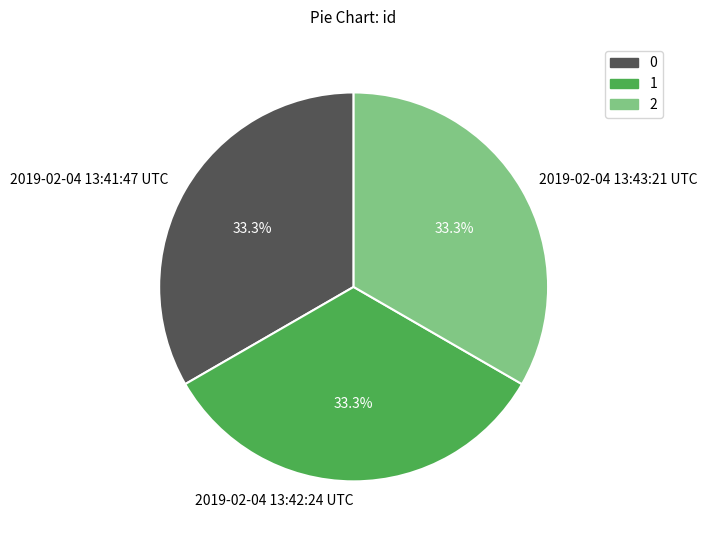

Approximately how many times larger is the value at 2019-02-04 13:41:47 UTC compared to 2019-02-04 13:42:24 UTC?

1.0